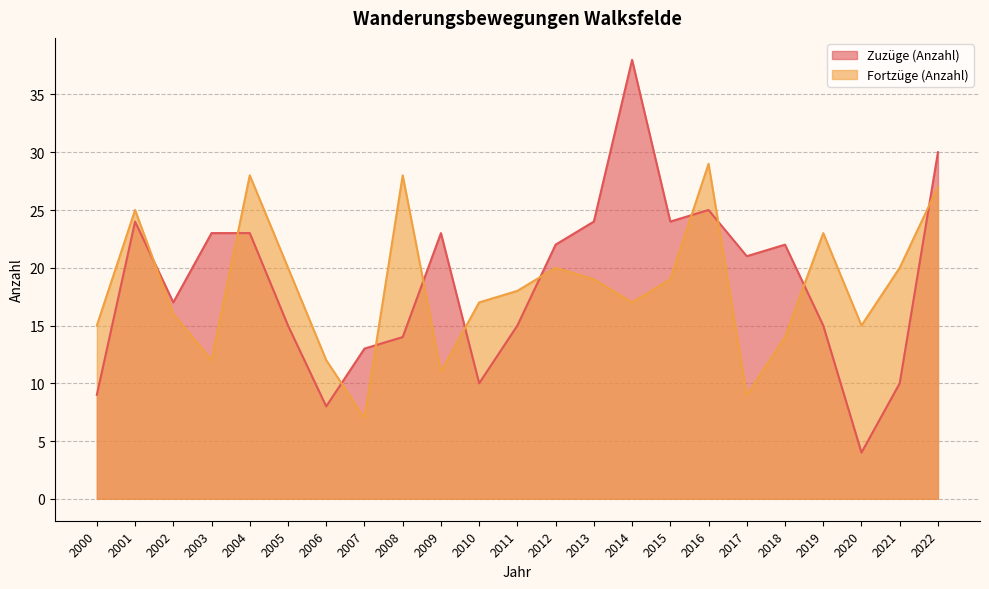

What is the sum of the Zuzüge (Anzahl) values at 2005 and 2022?

45